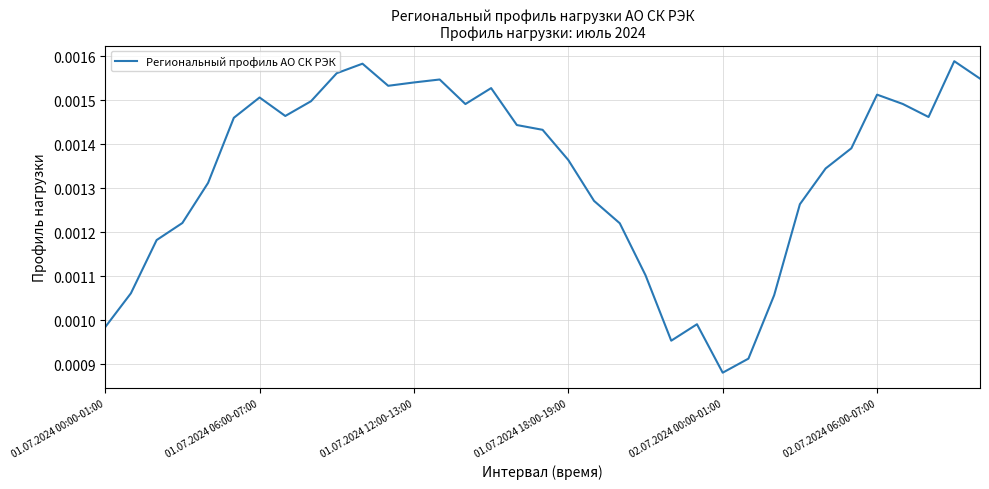

Which label corresponds to the smallest value in the chart?

02.07.2024 00:00-01:00